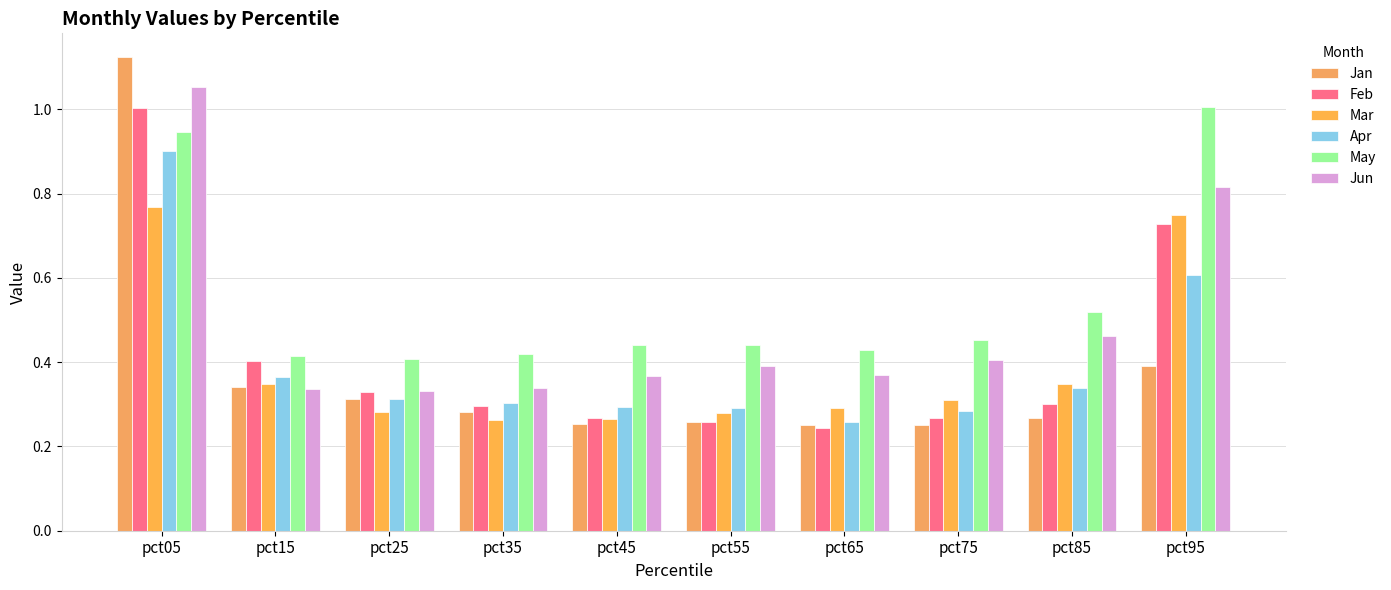

How many data points does each series have?

10